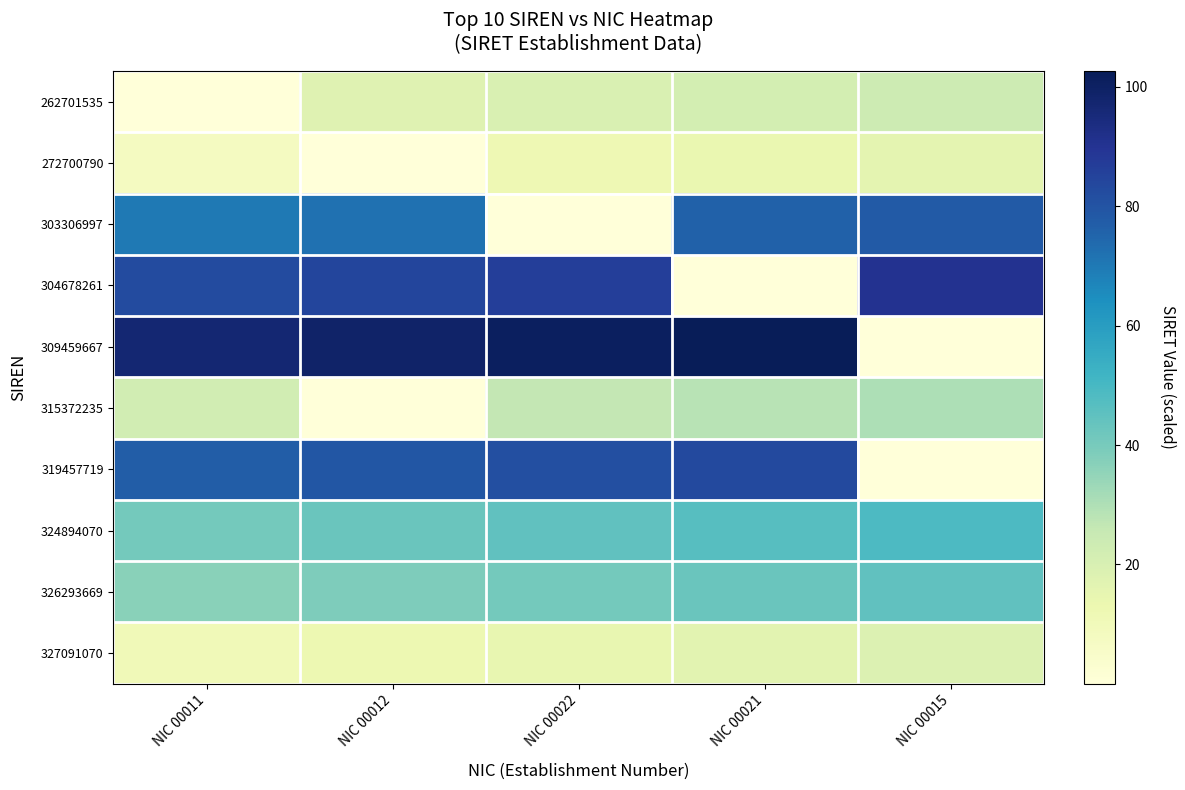

Which category has the lowest value across all series?

NIC 00011